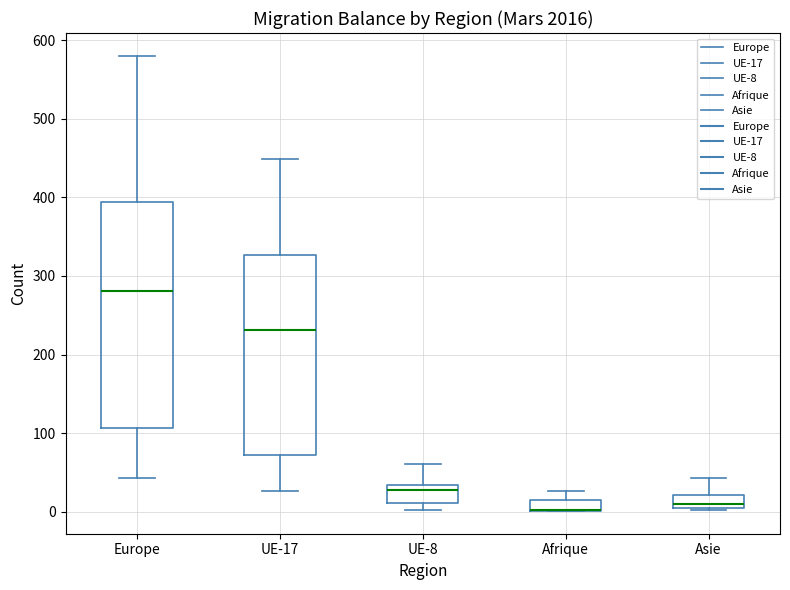

Comparing the boxes themselves (not the whiskers), which one is the tallest?

Europe